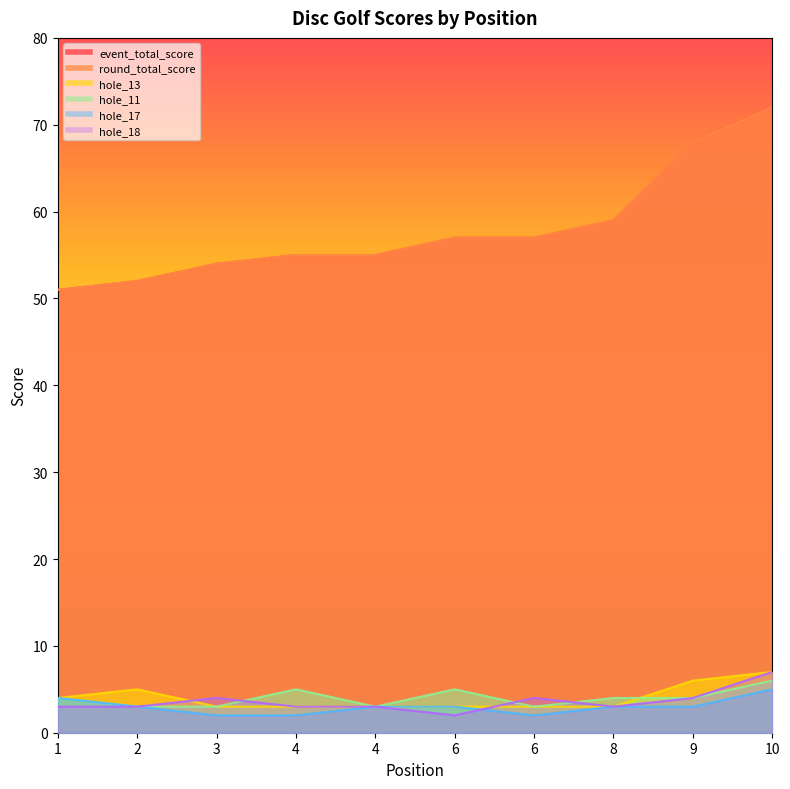

The value of hole_11 at 2 is 3. True or false?

True